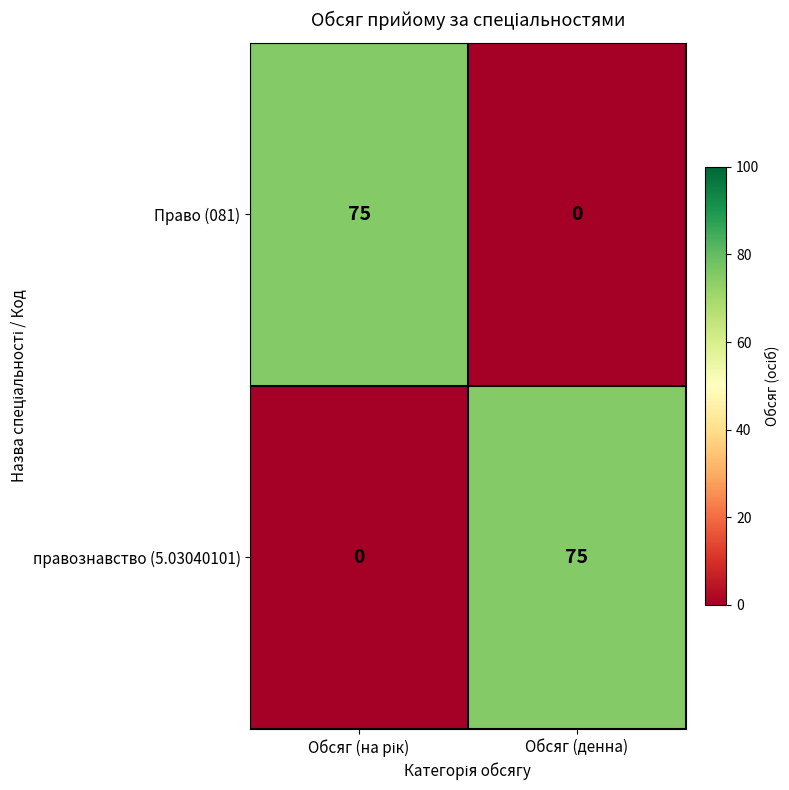

What is the sum of all правознавство (5.03040101) values?

75